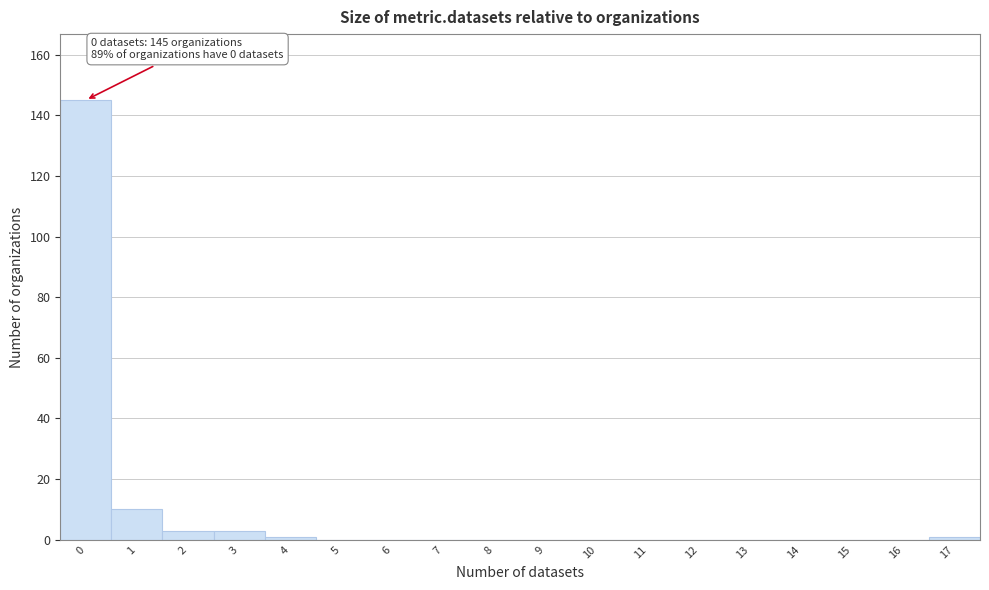

Reading right to left, list all the values displayed in this chart.

17=1	16=0	15=0	14=0	13=0	12=0	11=0	10=0	9=0	8=0	7=0	6=0	5=0	4=1	3=3	2=3	1=10	0=145